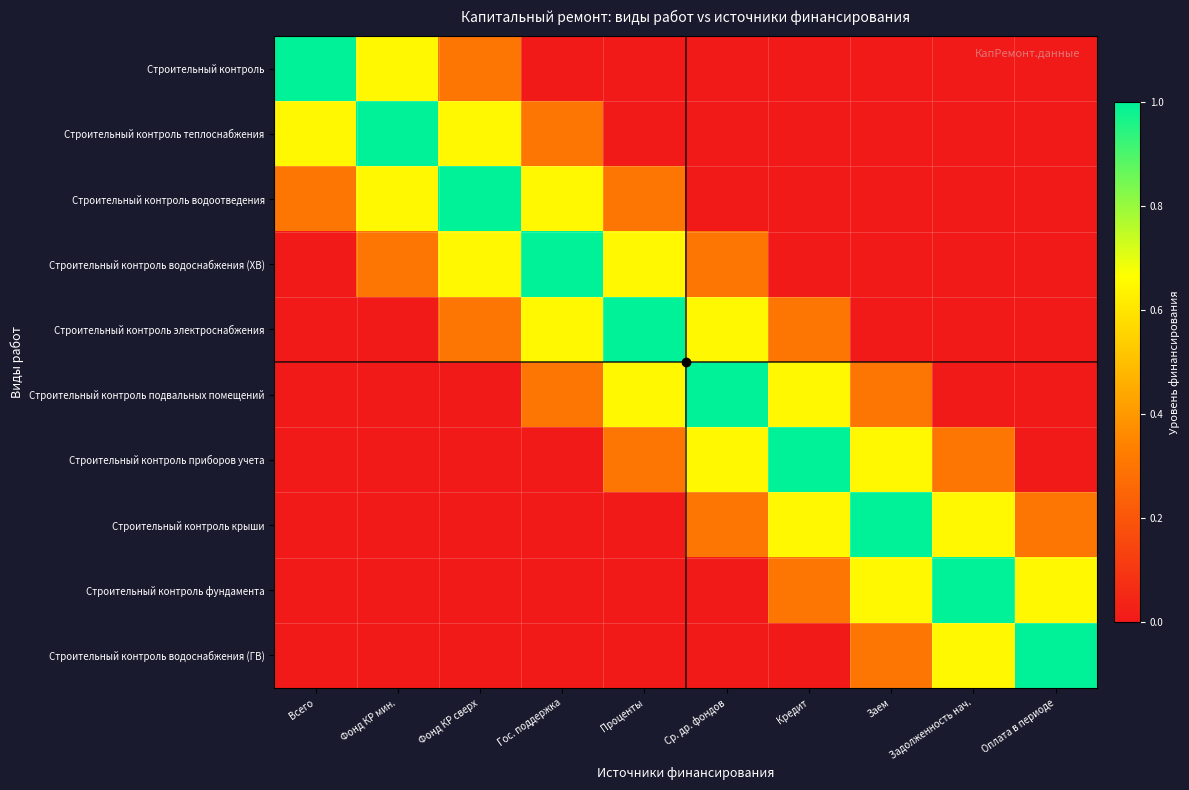

Rank the series at Проценты from highest to lowest value.

Строительный контроль электроснабжения, Строительный контроль подвальных помещений, Строительный контроль водоснабжения (ХВ), Строительный контроль приборов учета, Строительный контроль водоотведения, Строительный контроль, Строительный контроль теплоснабжения, Строительный контроль крыши, Строительный контроль фундамента, Строительный контроль водоснабжения (ГВ)